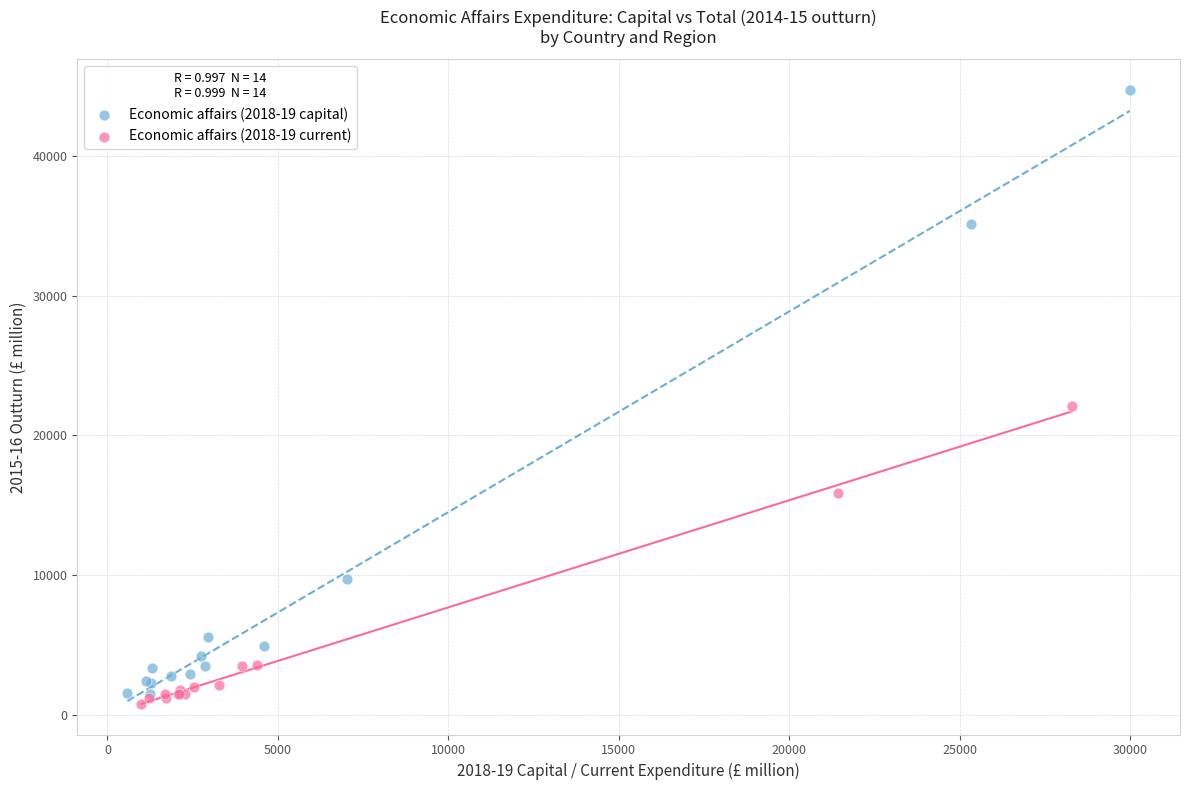

Which series contains the highest Y value?

Economic affairs (2018-19 capital)